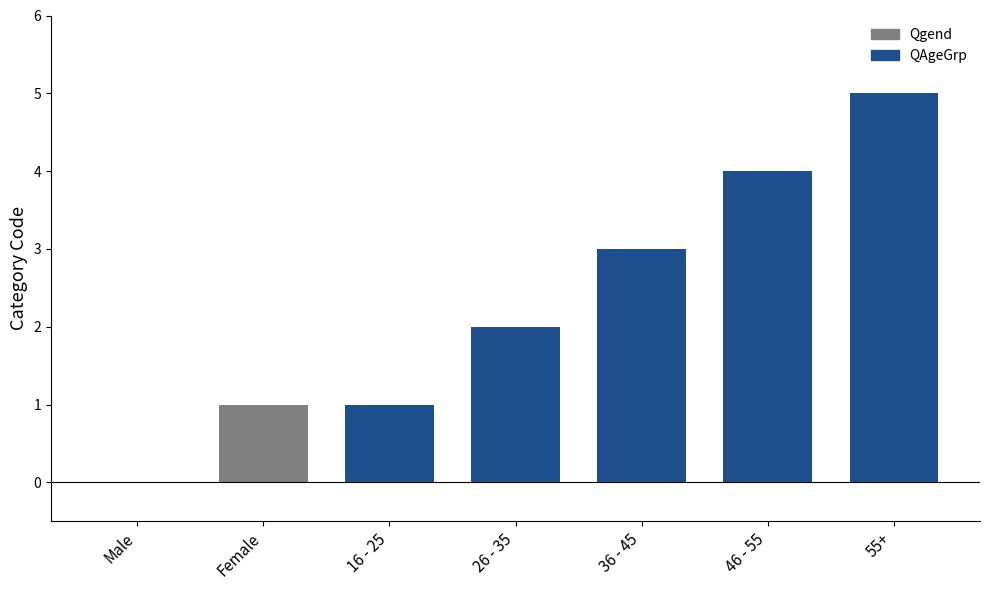

What is the sum of all values?

16